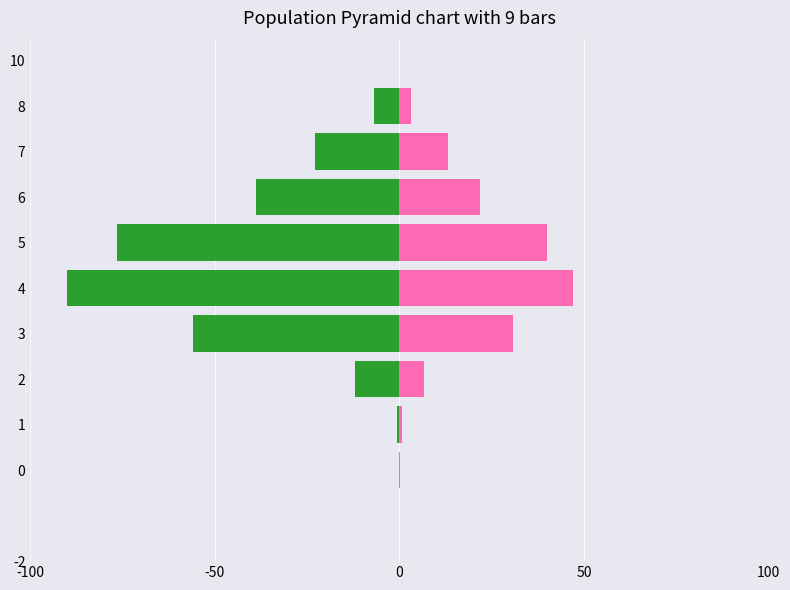

Count the number of categories in the chart.

9